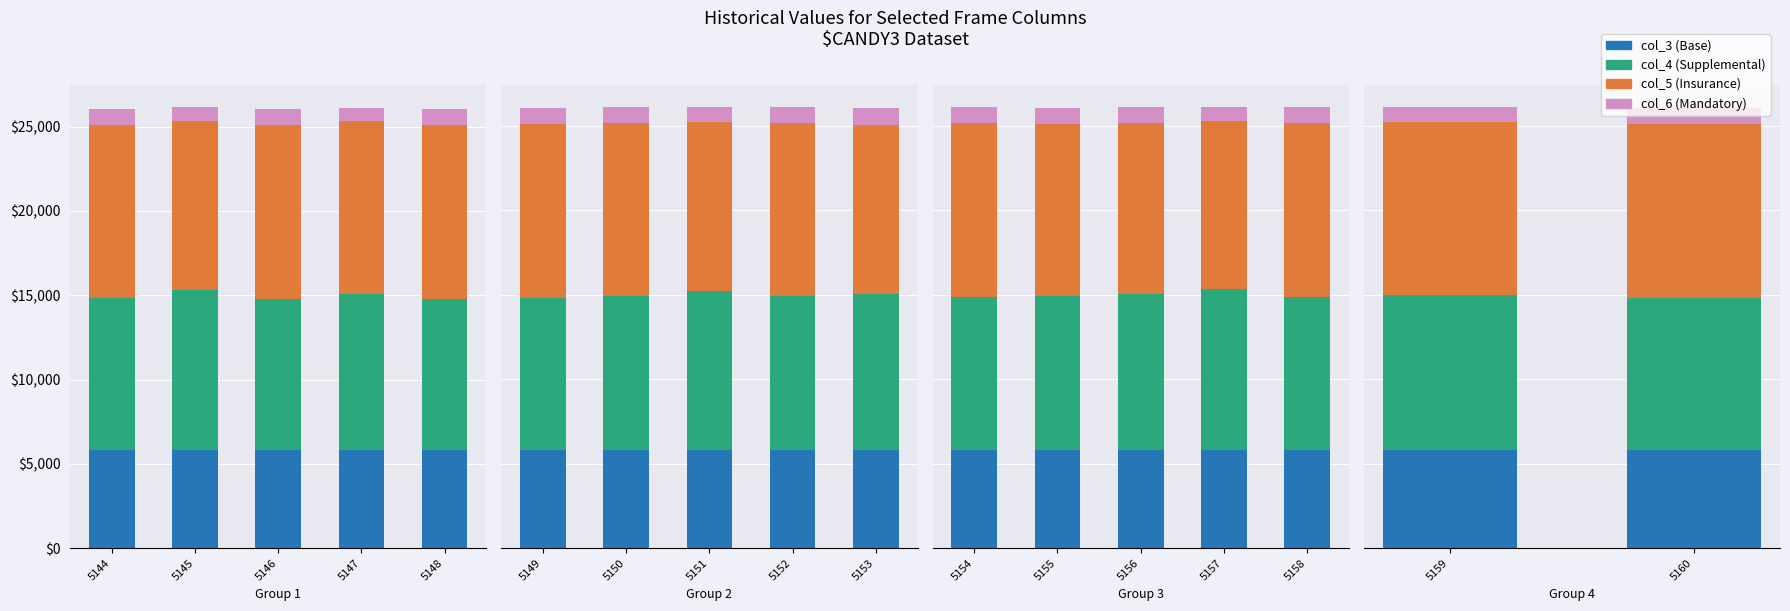

Which series has the largest range (max minus min)?

col_4 (Supplemental)